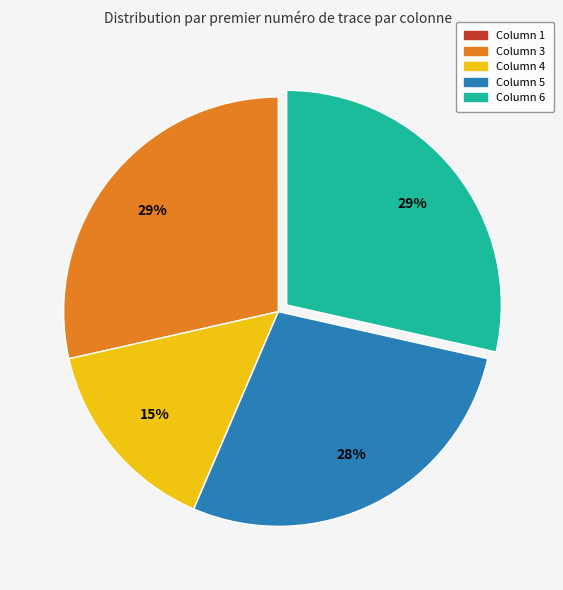

To the nearest percent, what is the difference between the largest and smallest slice percentages?

29%